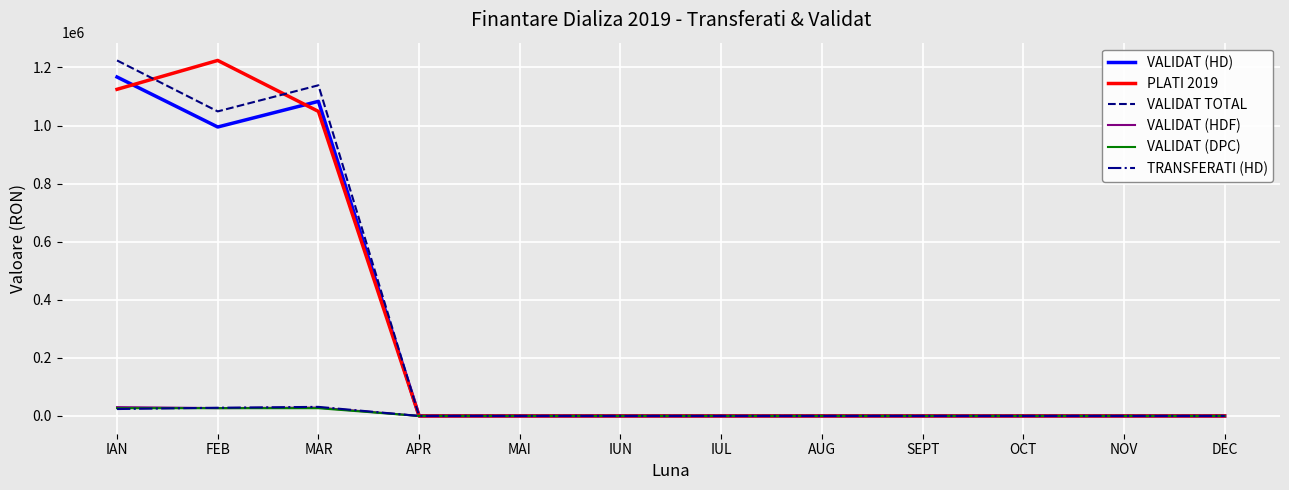

How many series are shown in this chart?

6